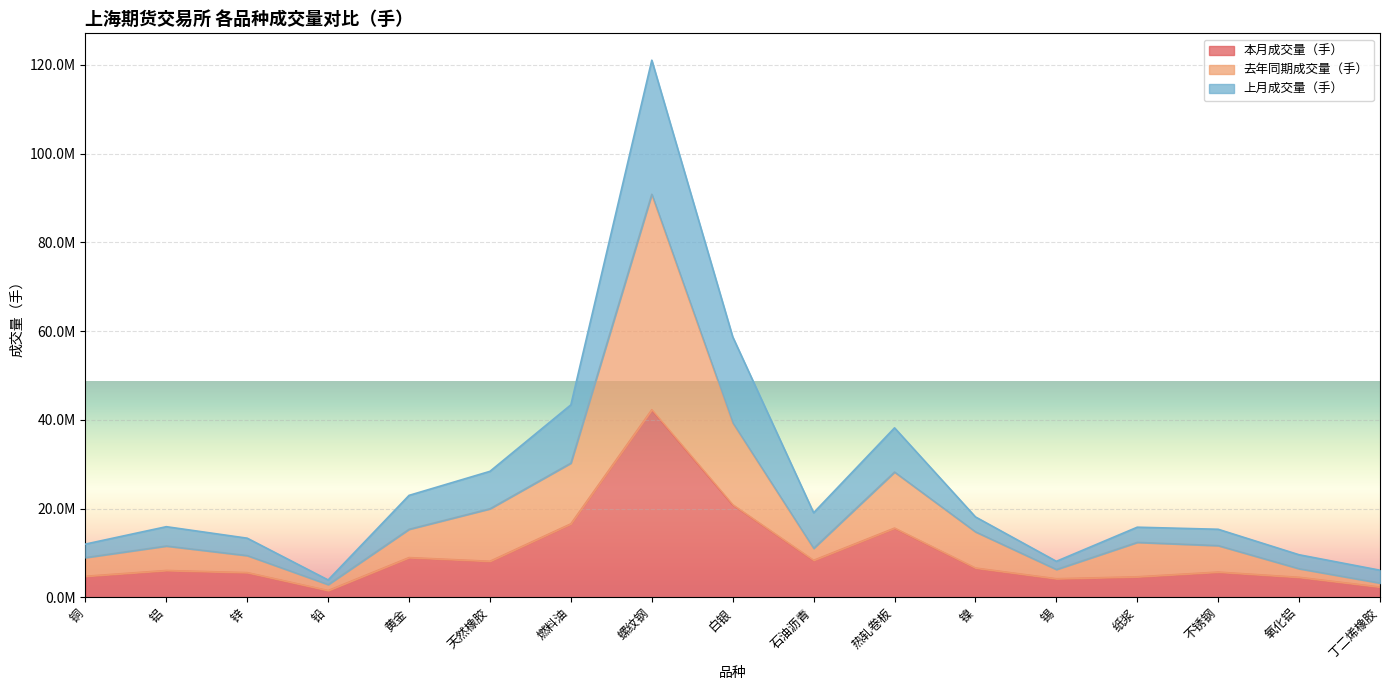

What is the total value across all series at 燃料油?

90172829